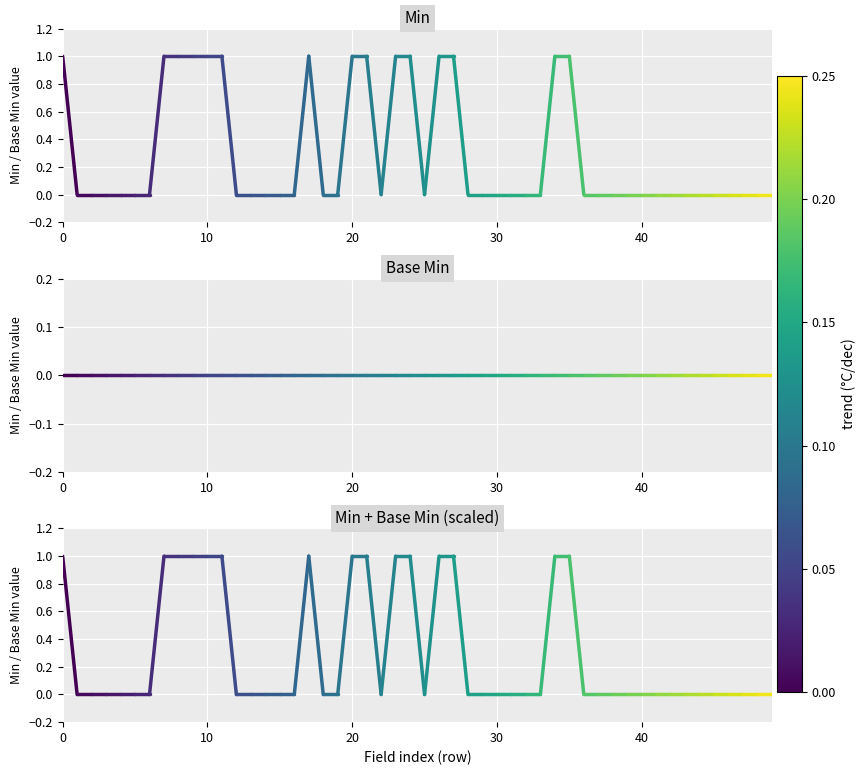

What are all the series names shown in the legend?

Min, Base Min, Min + Base Min (scaled)